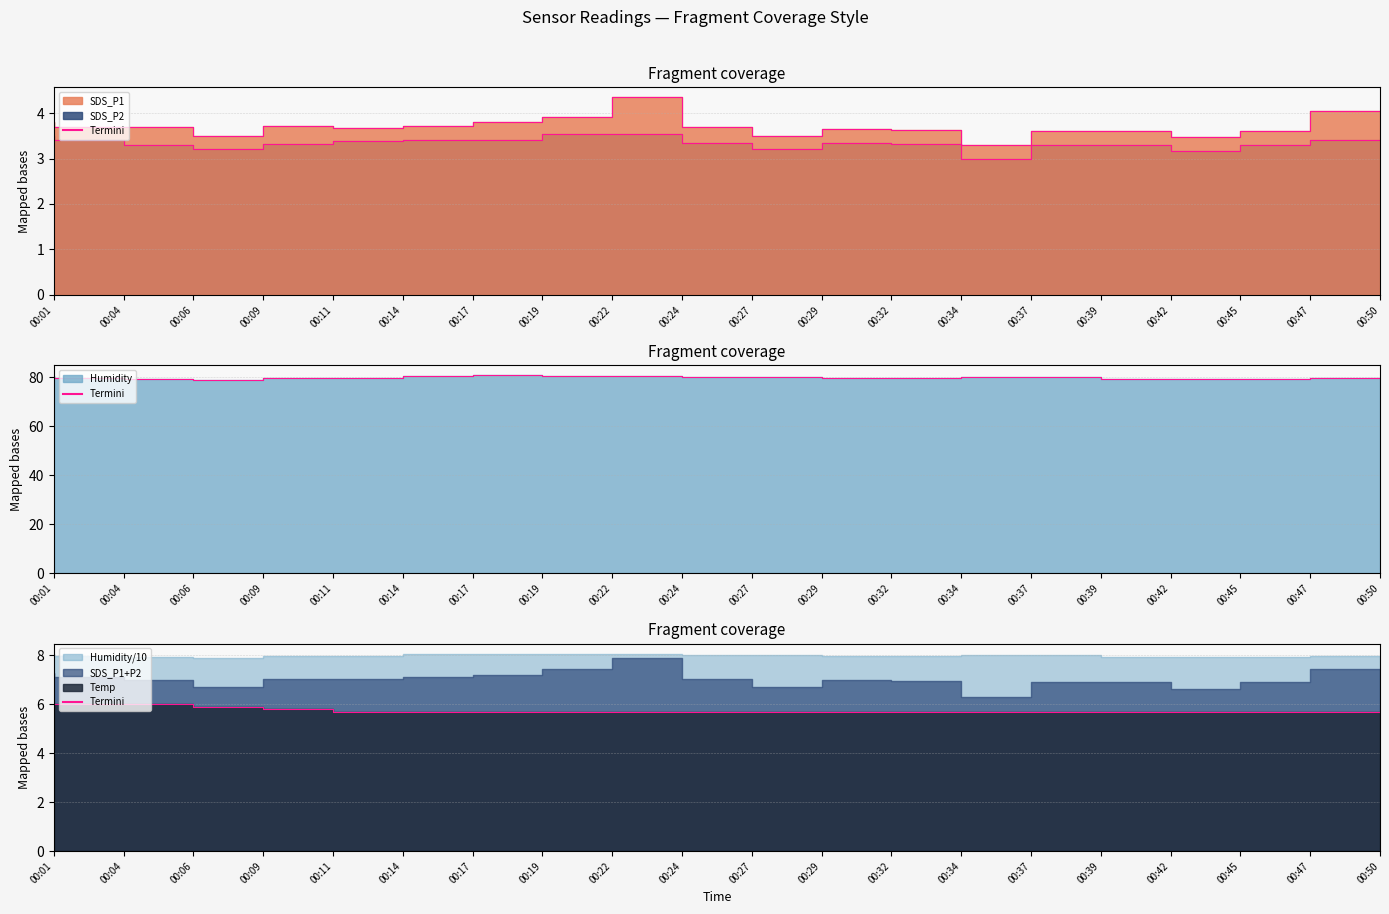

How many interior local peaks does the SDS_P2 series have?

2